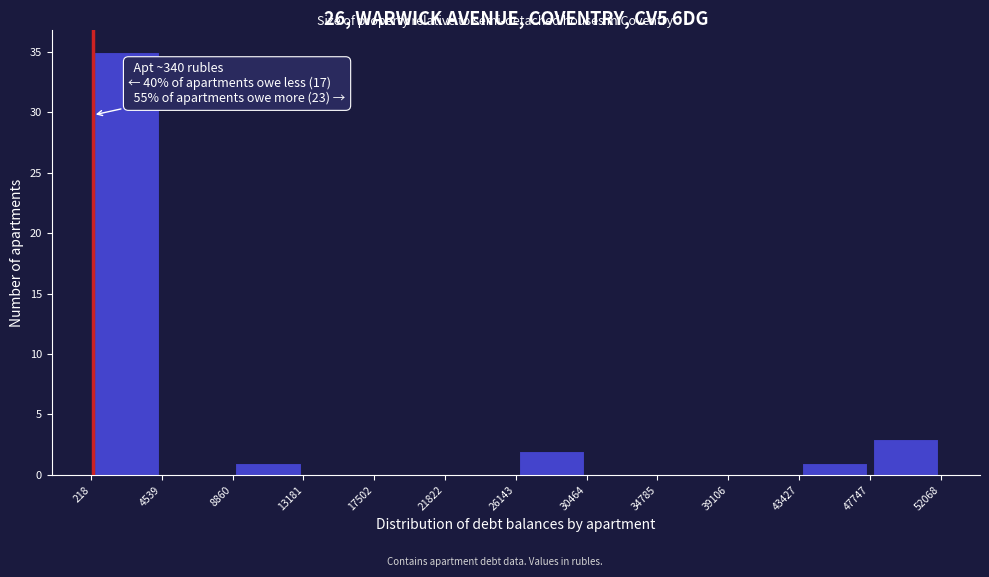

Over which range of the x-axis is the bar tallest?

218 to 4539